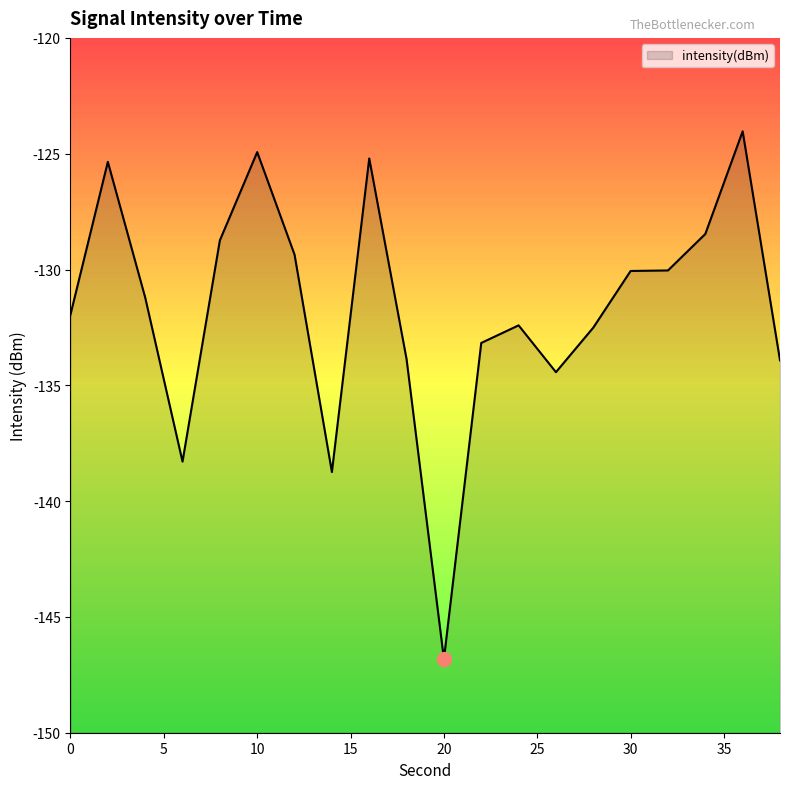

Which has a higher value, 16 or 8?

16